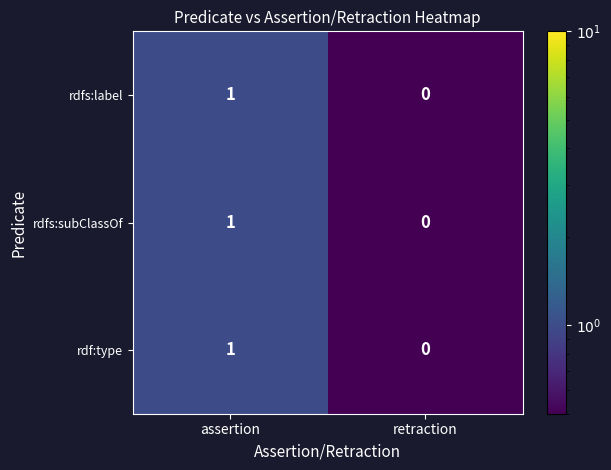

Reading left to right, what are all the values shown in this chart?

rdfs:label: 1	0
rdfs:subClassOf: 1	0
rdf:type: 1	0